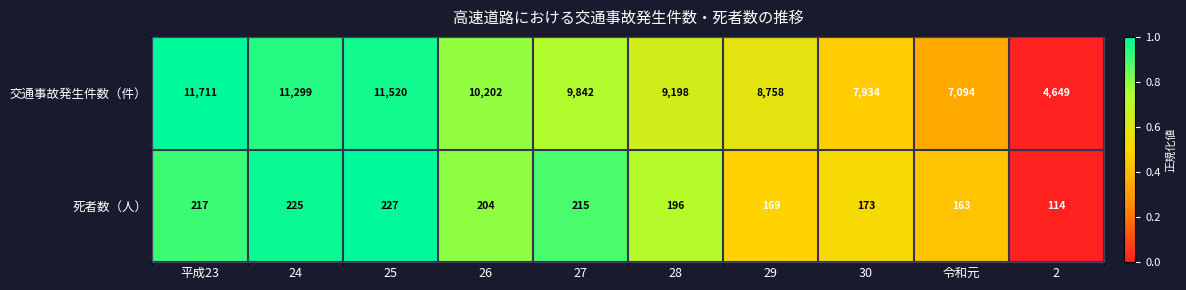

What is the total value across all series at 28?

9394